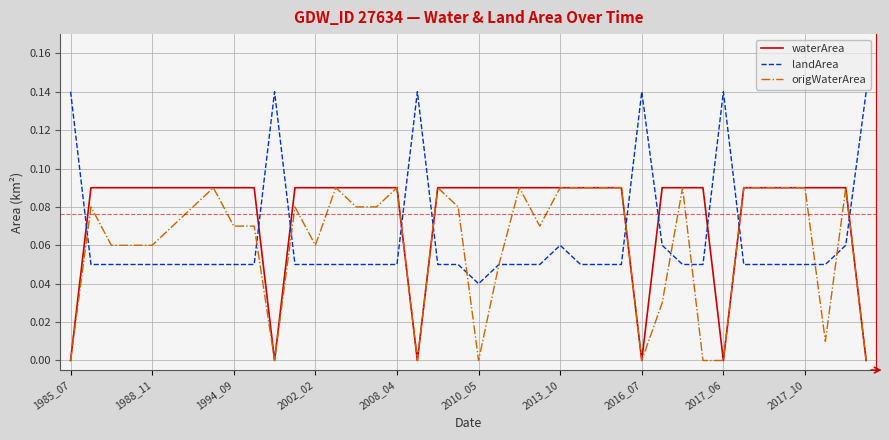

True or false: landArea and waterArea intersect in this chart.

True